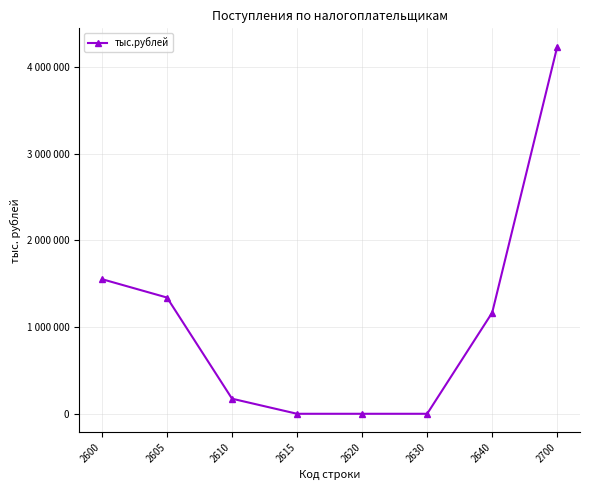

Does the chart have visible grid lines?

Yes